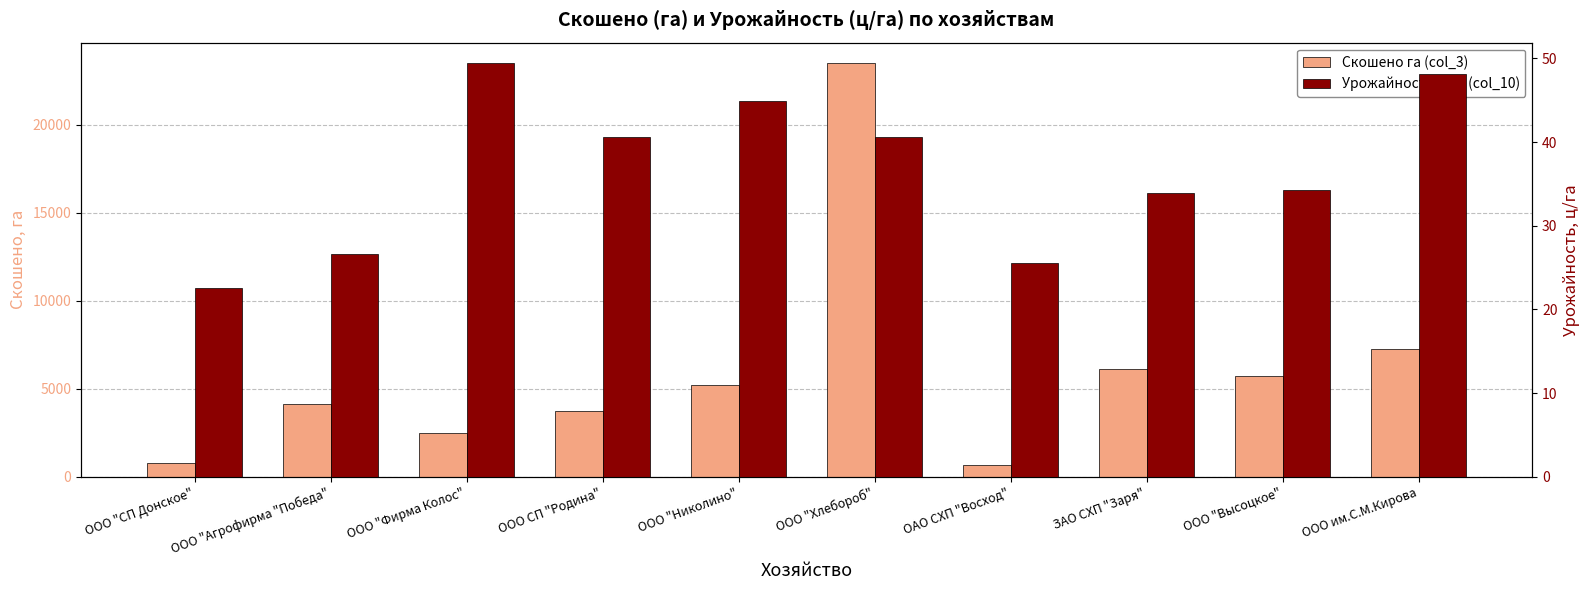

At how many categories does at least one series exceed 5993?

3